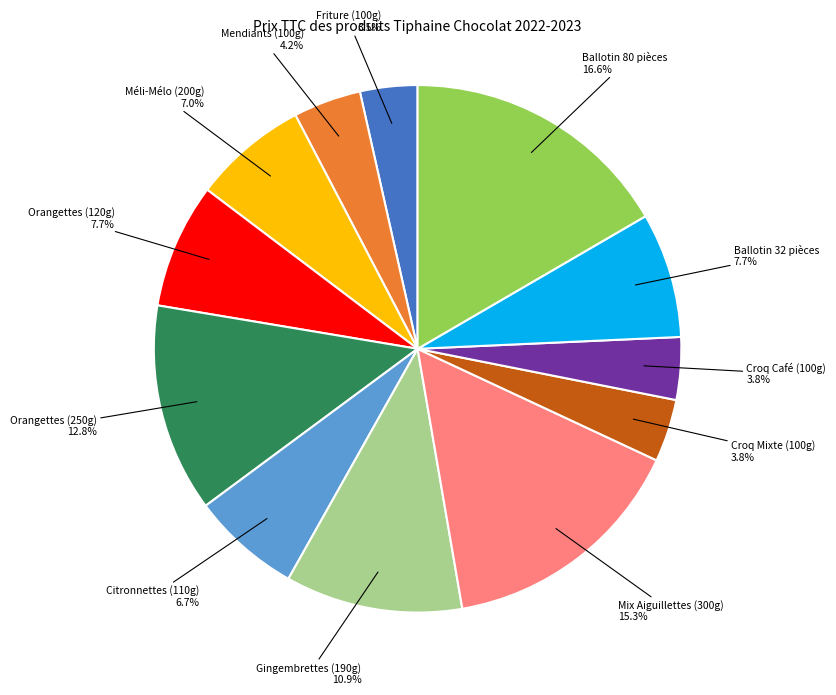

Is it true that Croq Mixte (100g) is 15% of the pie?

False